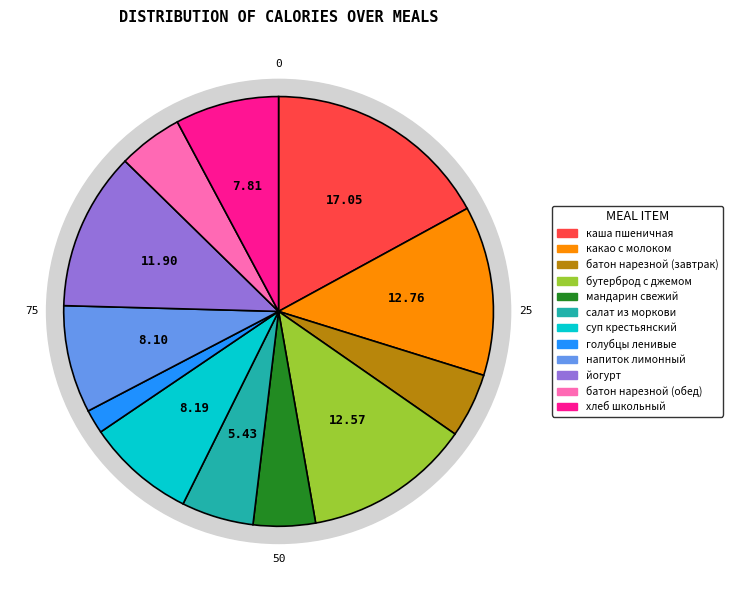

What percentage is the бутерброд с джемом slice, to the nearest percent?

13%